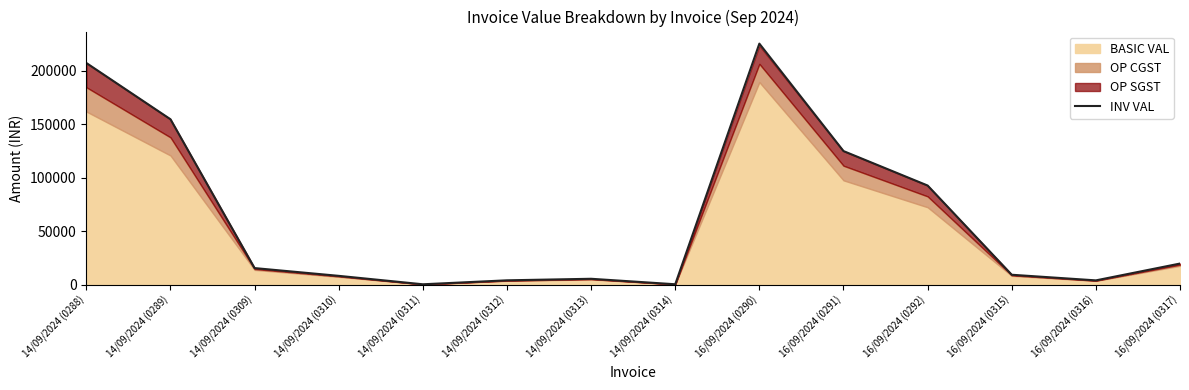

What is the ratio of the value at 14/09/2024 (0310) to the value at 16/09/2024 (0291)?

0.1